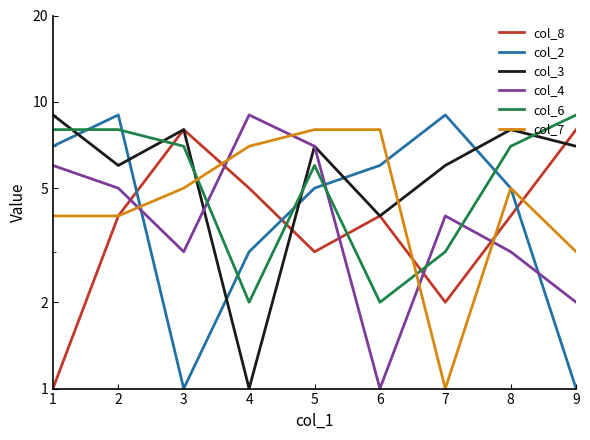

Which series changed the most between 2 and 6?

col_6